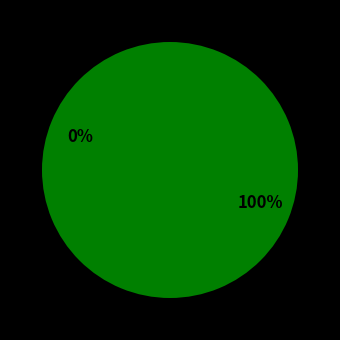

Which category has the smallest portion of the pie?

Ticket